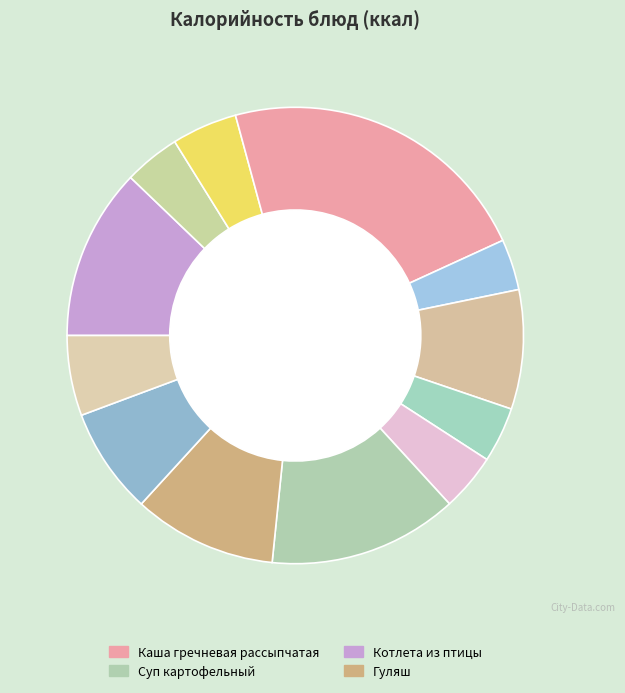

Rank the categories by value from lowest to highest.

Печенье сахарное (завтрак), Чай с шиповником, Чай с молоком, Икра кабачковая, Хлеб, Кисель, Пюре картофельное, Фрукты свежие яблоко, Гуляш, Котлета из птицы, Суп картофельный, Каша гречневая рассыпчатая